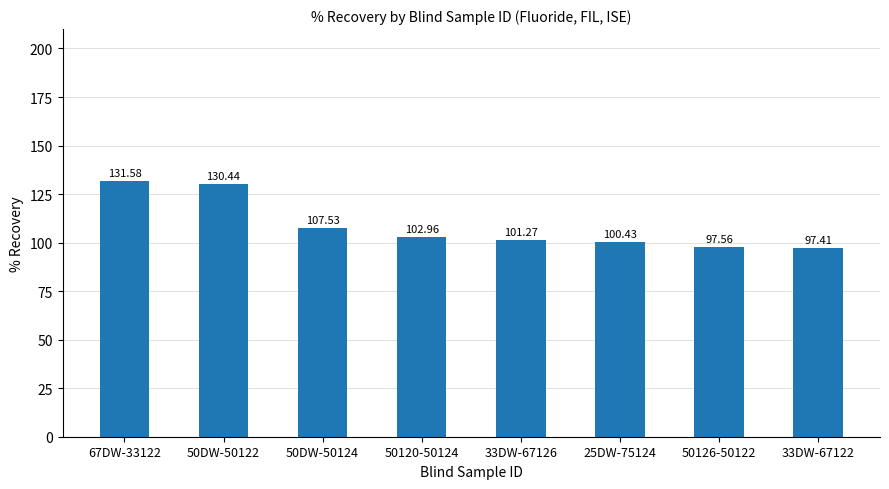

What position from the right is 50120-50124?

5